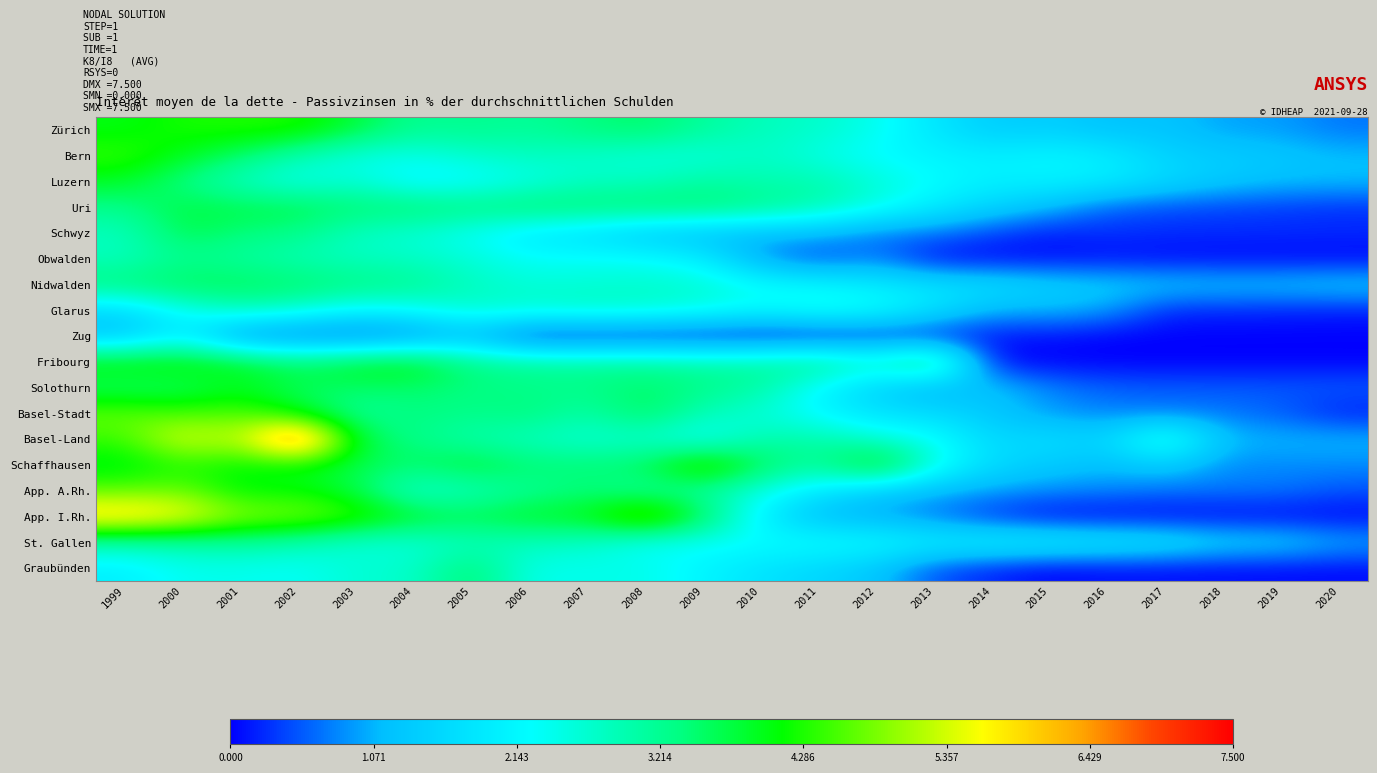

Which series has the largest total across all categories?

Basel-Land